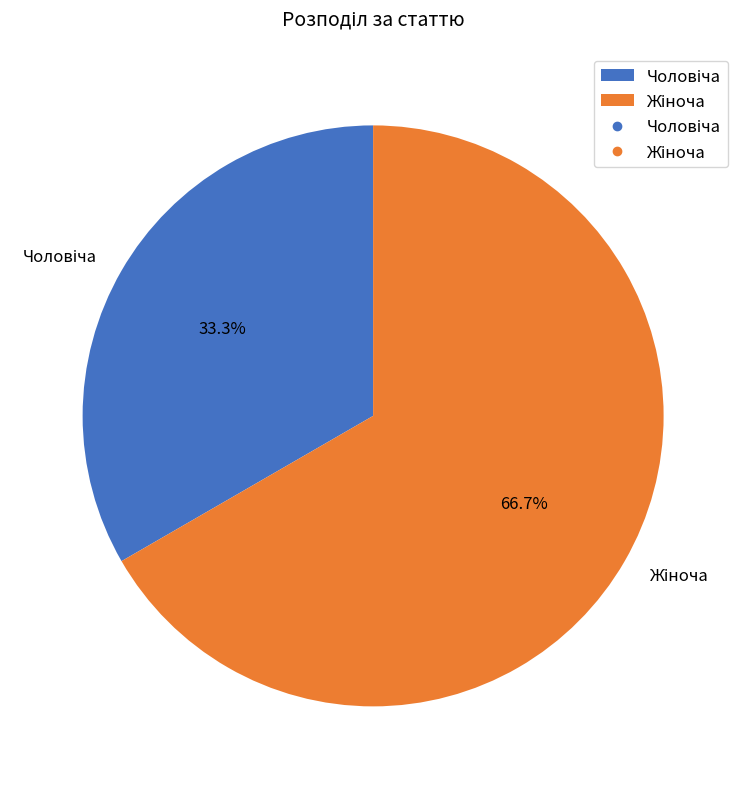

Is there any slice that represents more than half of the pie?

Yes